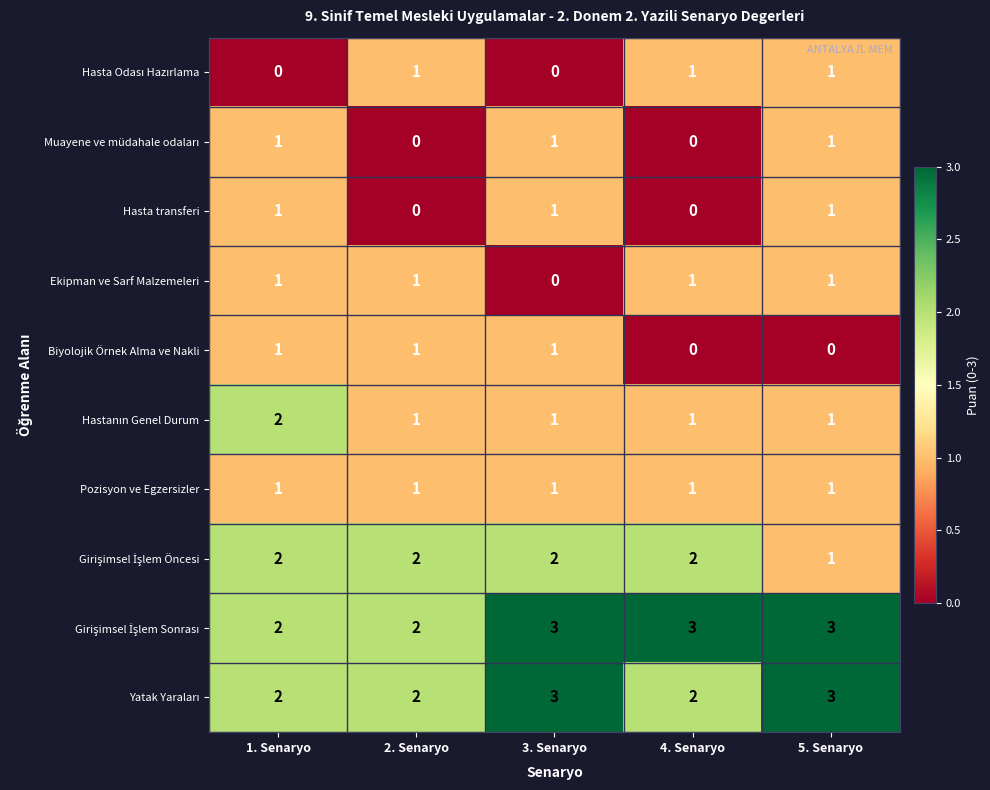

Is it true that Hasta transferi equals 0 at 4. Senaryo?

True